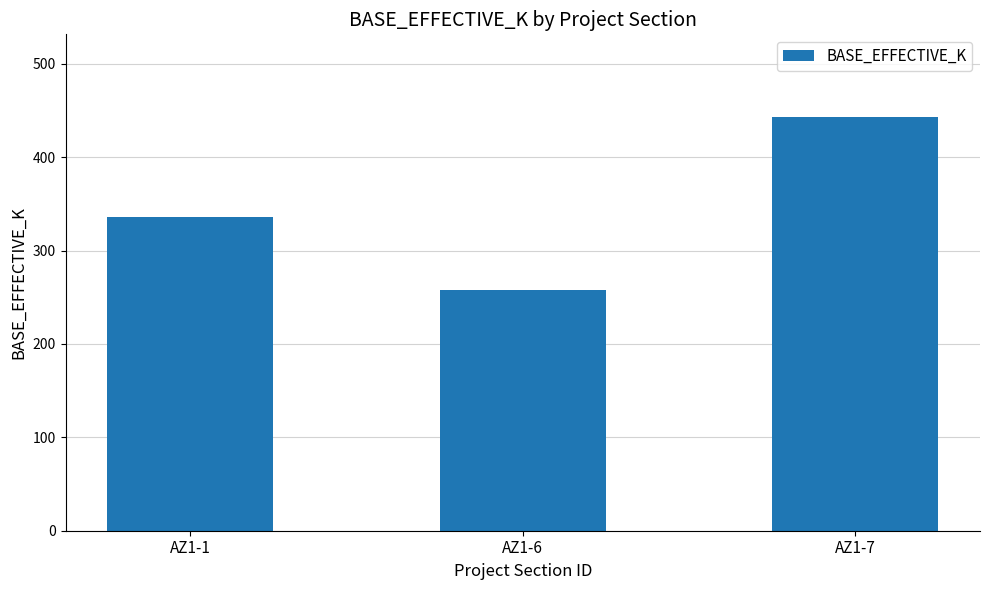

Count the number of data series in this chart.

1